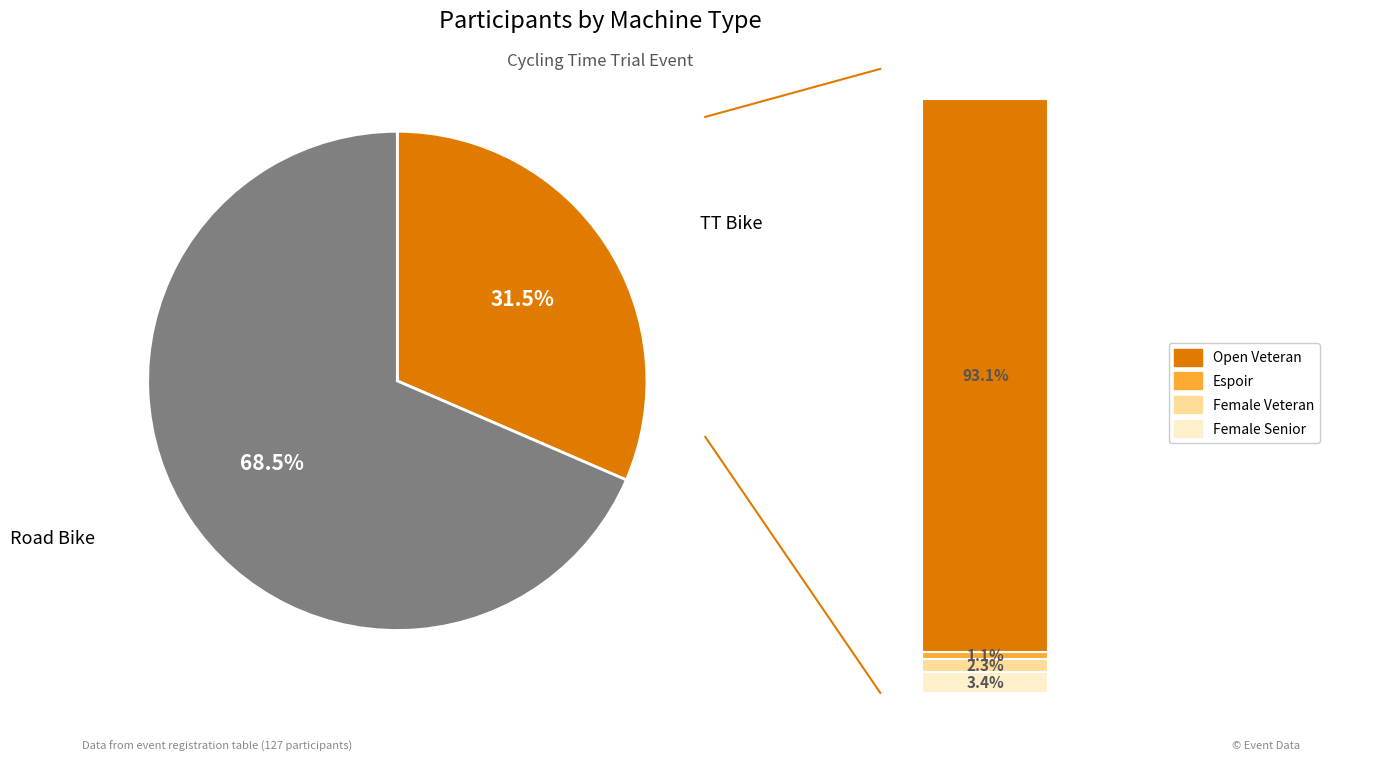

How many slices are in this pie chart?

2